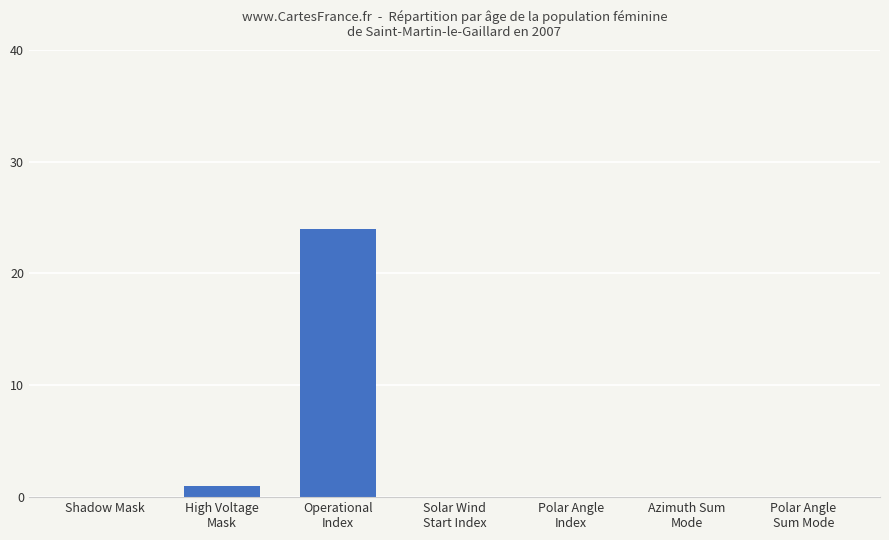

What is the sum of all values?

25